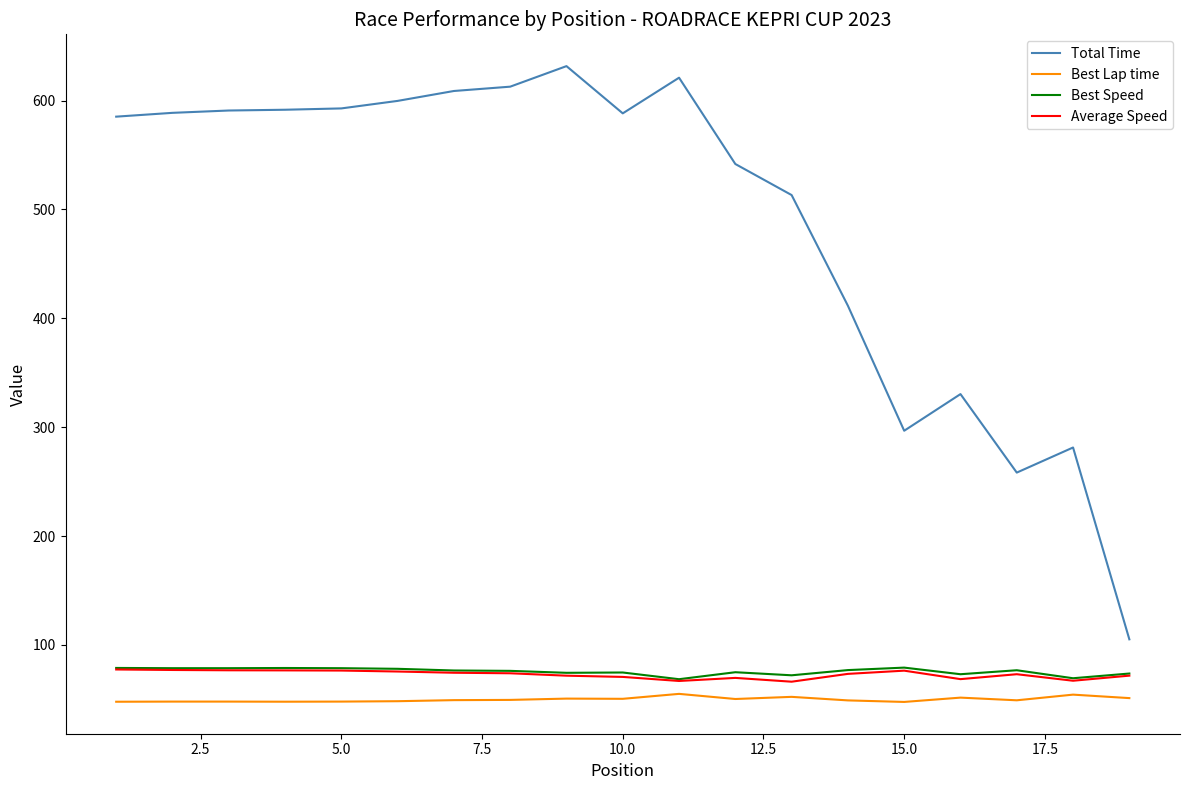

True or false: Total Time and Best Lap time intersect in this chart.

False